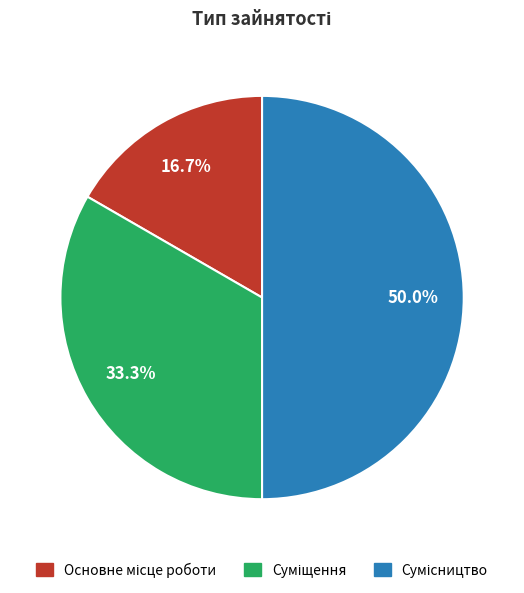

The Суміщення slice represents 43% of the pie. True or false?

False